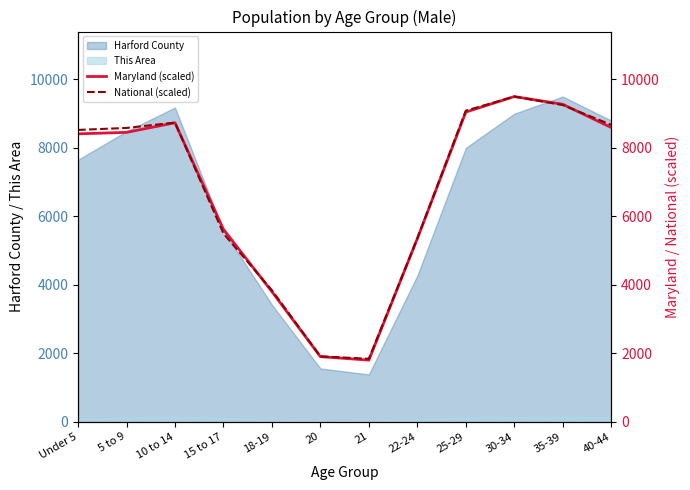

How many times do National (scaled) and Maryland (scaled) cross each other?

3